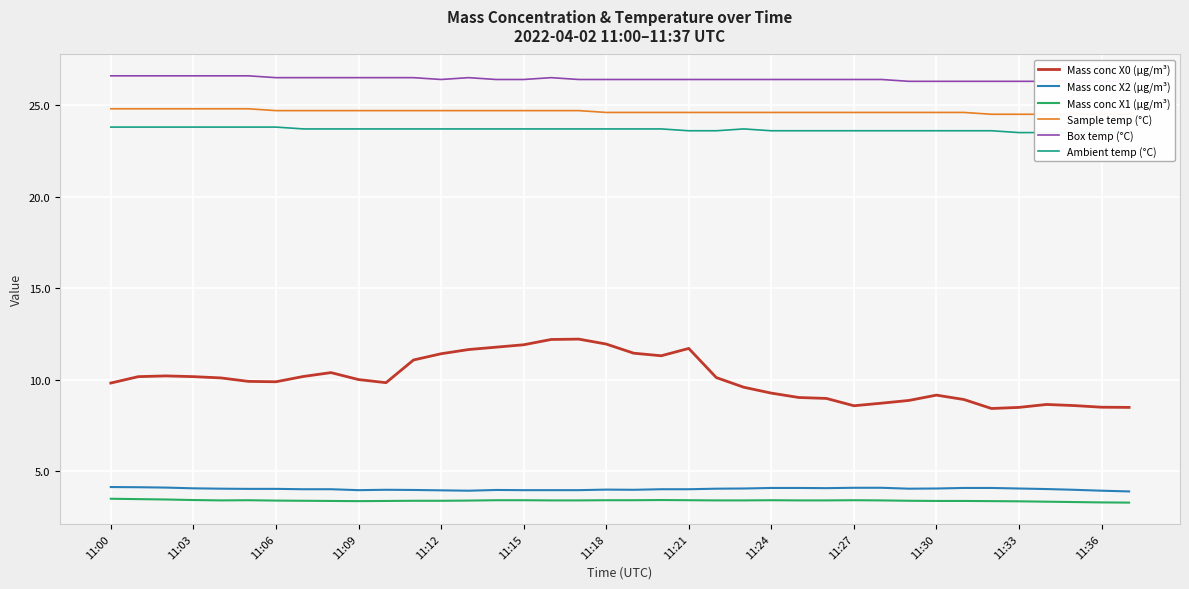

True or false: Ambient temp (°C) and Mass conc X0 (μg/m³) intersect in this chart.

False